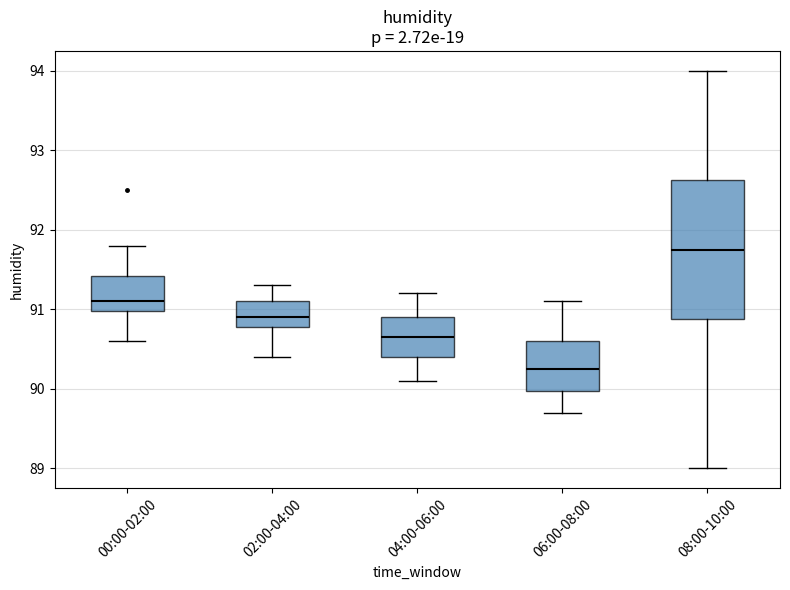

Reading left to right, transcribe this box plot: for each box, give where its median line is, the range the box spans, and where its two whiskers end, as read against the y-axis. The values are not printed on the chart, so give them approximately, as read against the axis.

00:00-02:00: median 91.1, box 91.0 to 91.4, whiskers 90.6 to 91.8
02:00-04:00: median 90.9, box 90.8 to 91.1, whiskers 90.4 to 91.3
04:00-06:00: median 90.7, box 90.4 to 90.9, whiskers 90.1 to 91.2
06:00-08:00: median 90.3, box 90.0 to 90.6, whiskers 89.7 to 91.1
08:00-10:00: median 91.8, box 90.9 to 92.6, whiskers 89.0 to 94.0